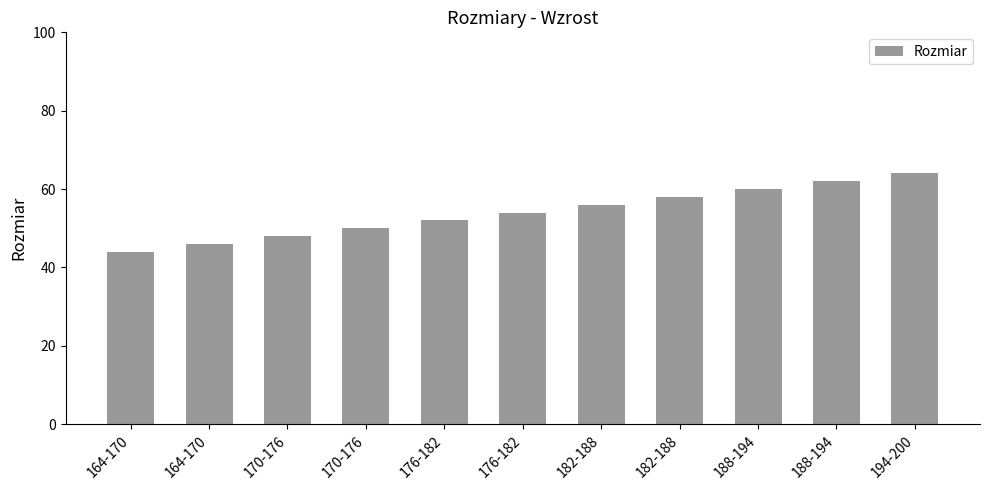

At which category does the chart reach its minimum across all series?

164-170